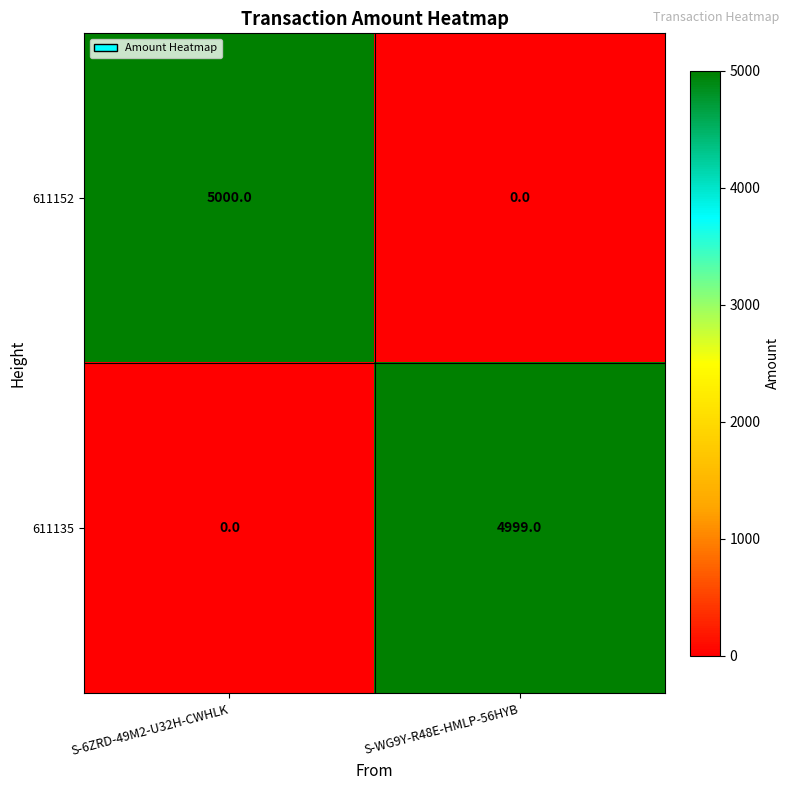

How many values in 611135 are above zero?

1